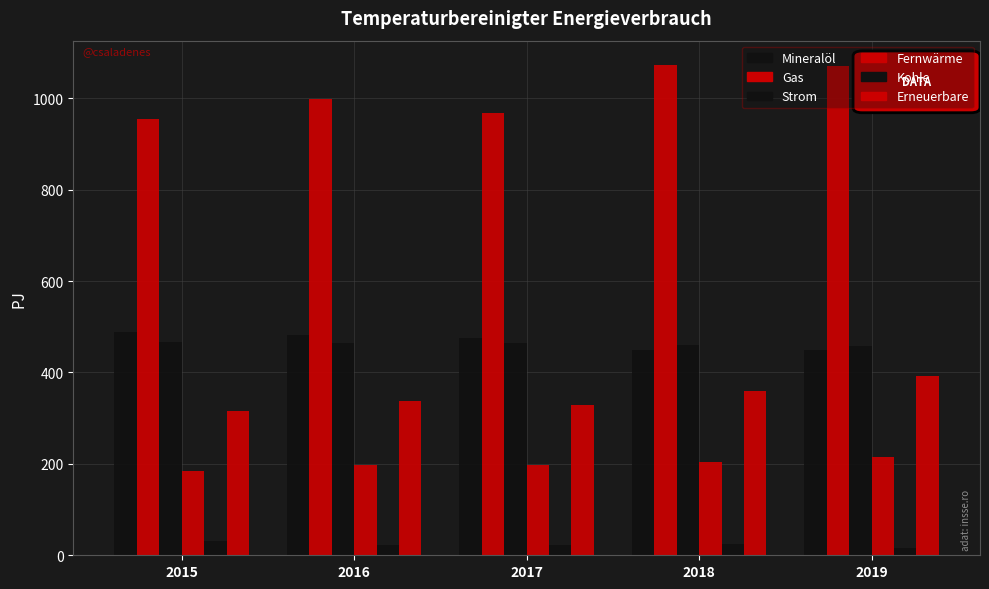

What is the approximate value of Mineralöl at 2019?

448.2